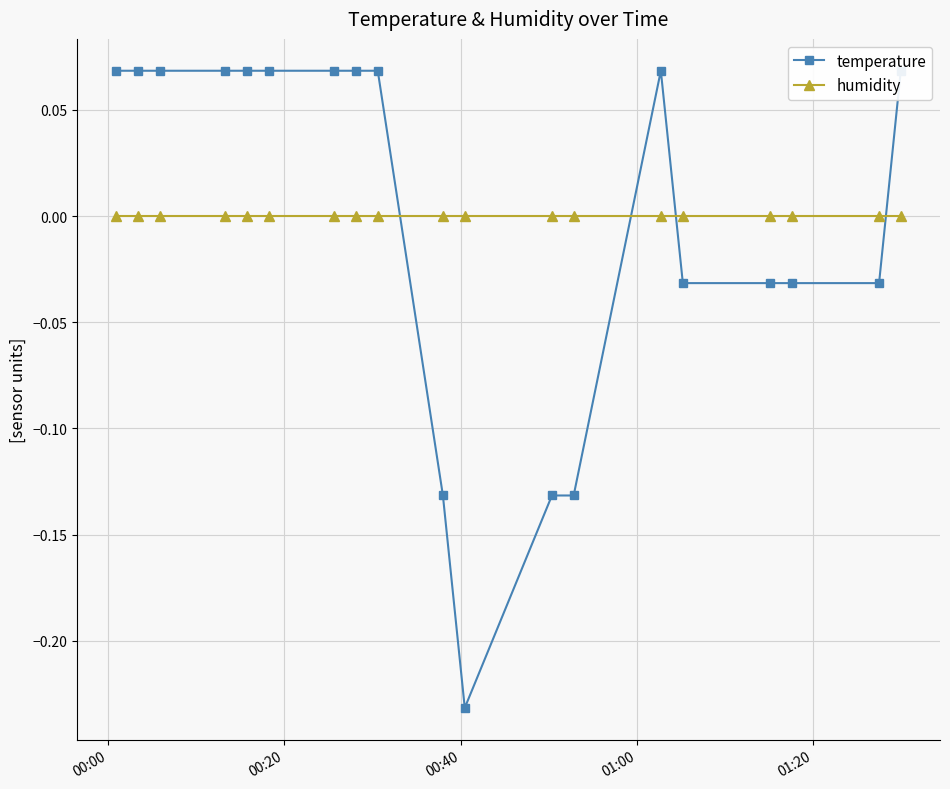

What is the minimum value shown in the chart?

-0.2